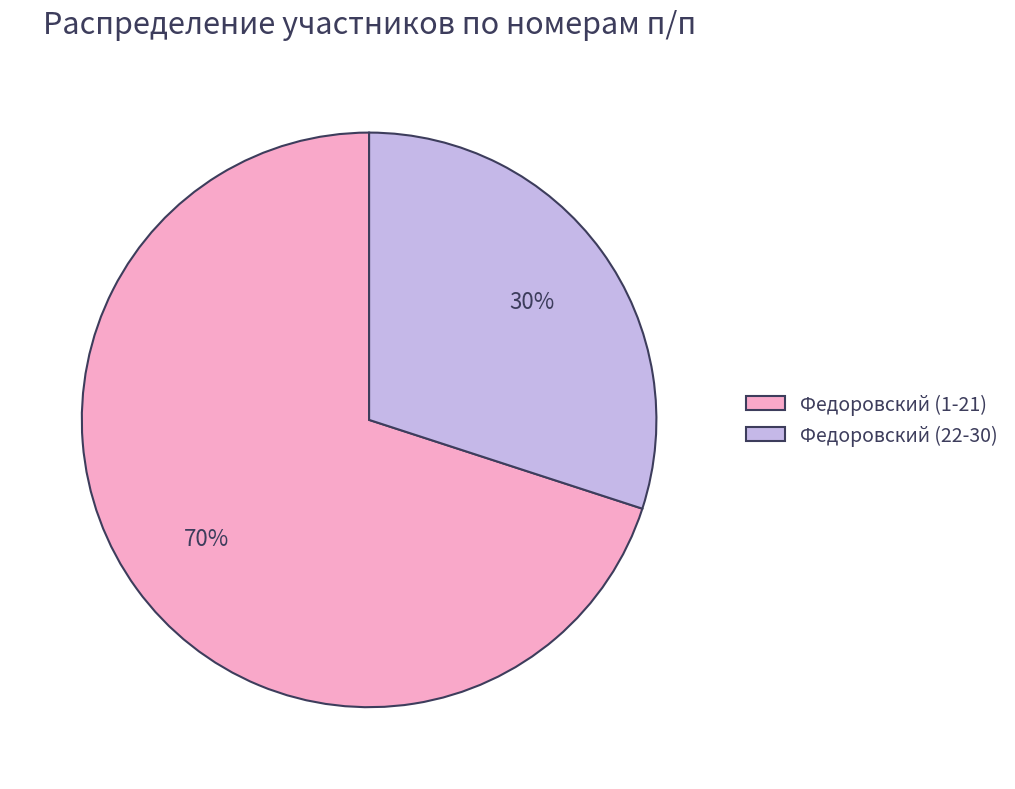

Which slice represents more than half of the pie?

Федоровский (1-21)